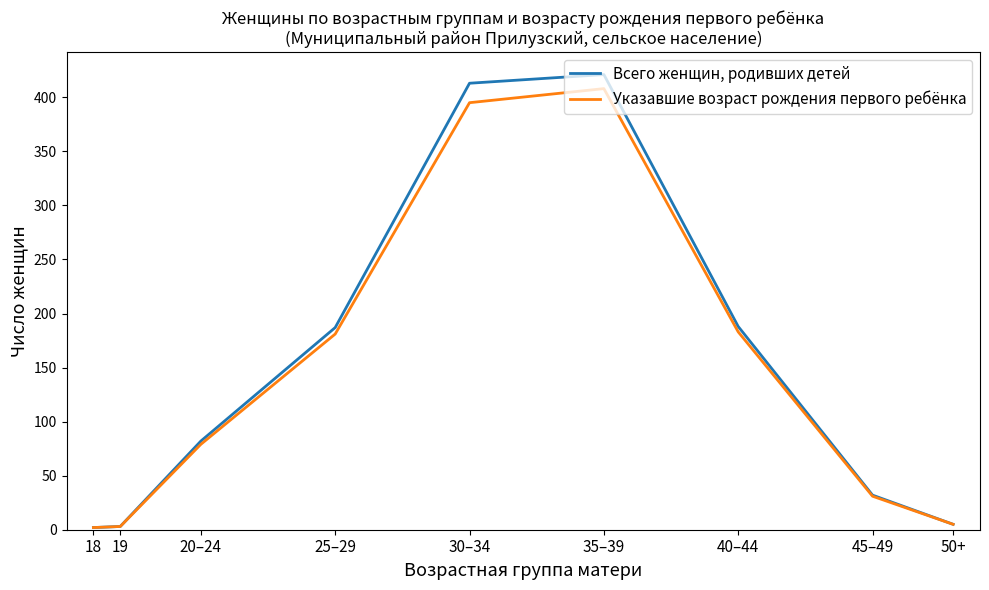

What is the average value of the Указавшие возраст рождения первого ребёнка series?

143